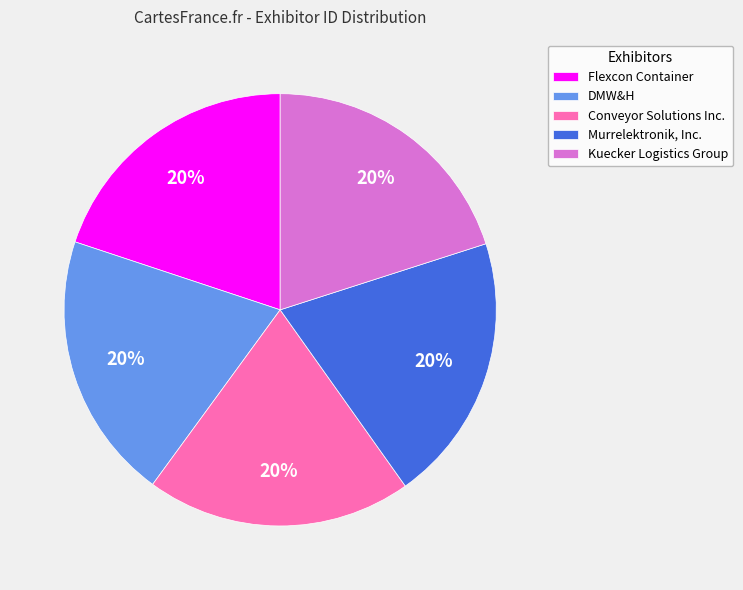

To the nearest percent, what is the average slice percentage?

20%